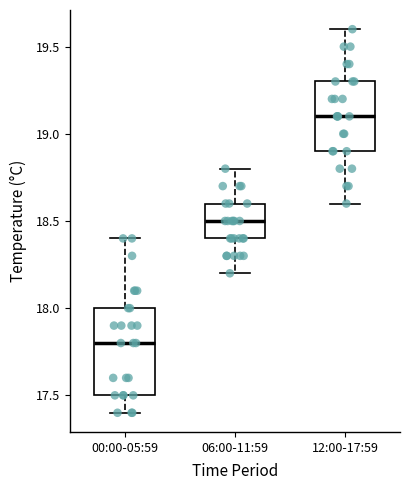

Where is the upper edge of the box for 12:00-17:59 on the y-axis? The values are not printed on the chart, so give them approximately, as read against the axis.

19.3